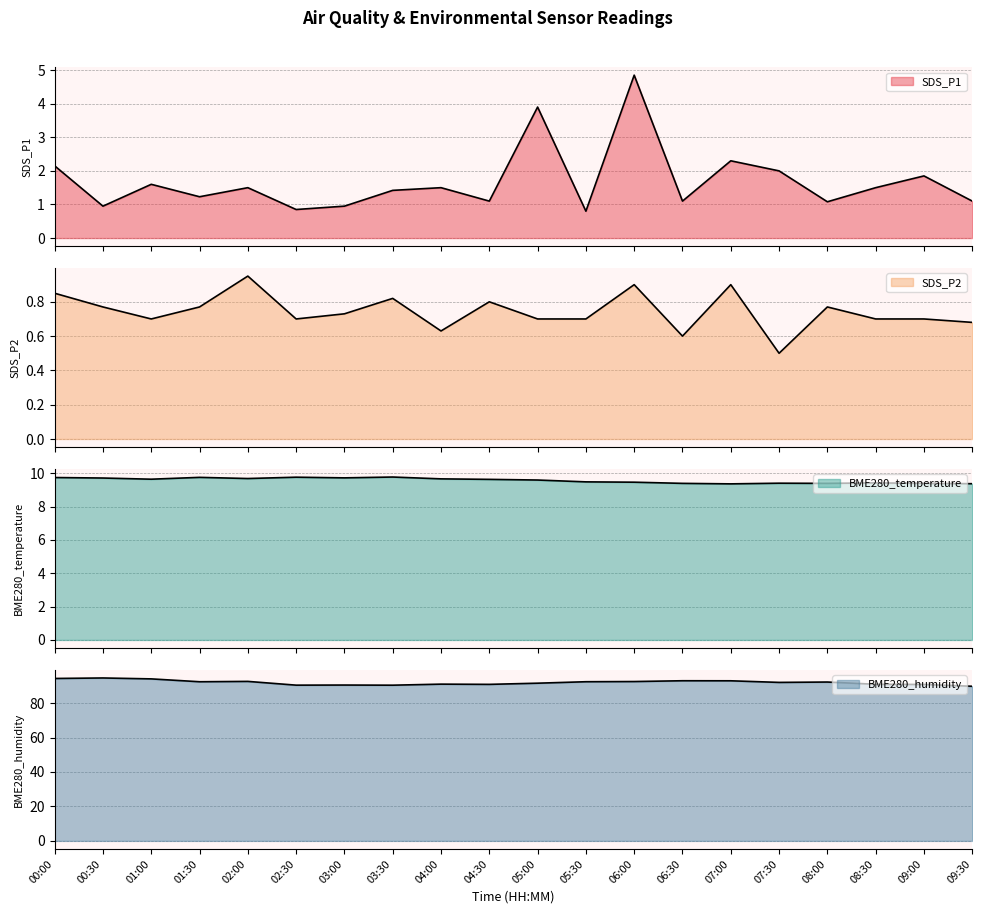

At which category is the sum across all series the highest?

06:00